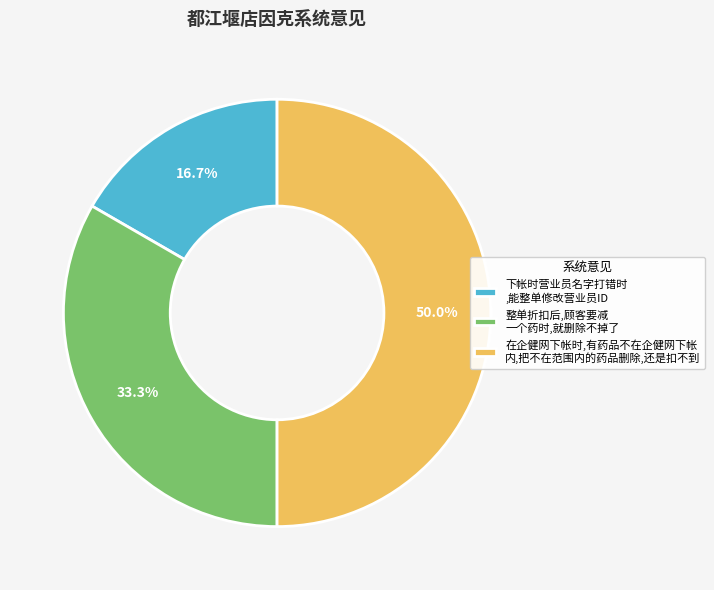

How many segments does this pie chart have?

3